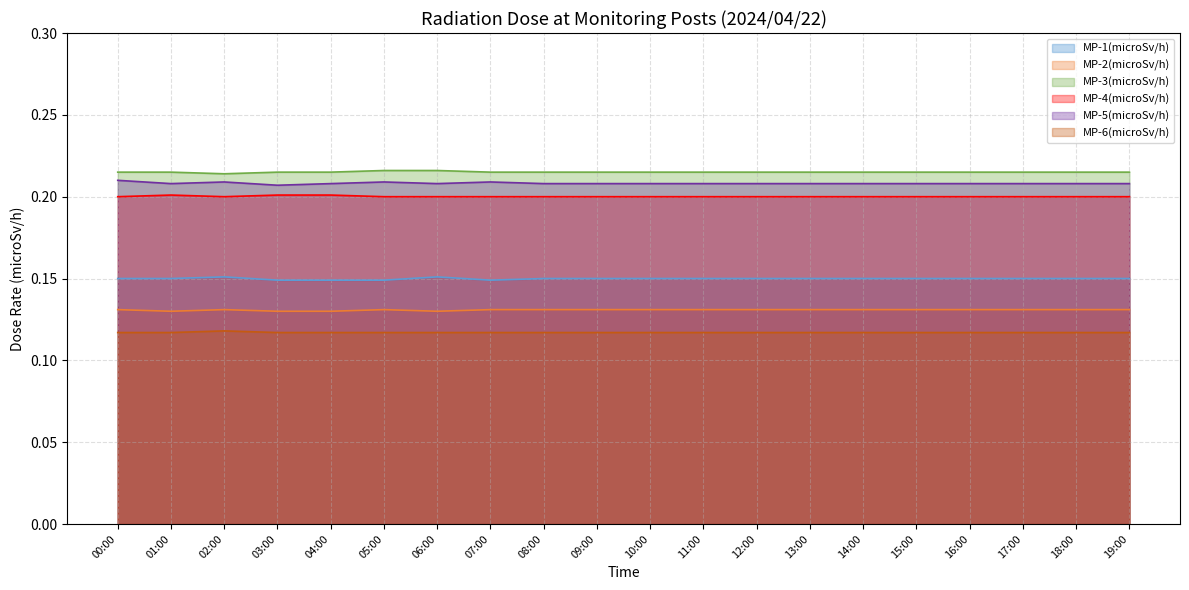

Does the chart display data point markers on the line(s)?

No